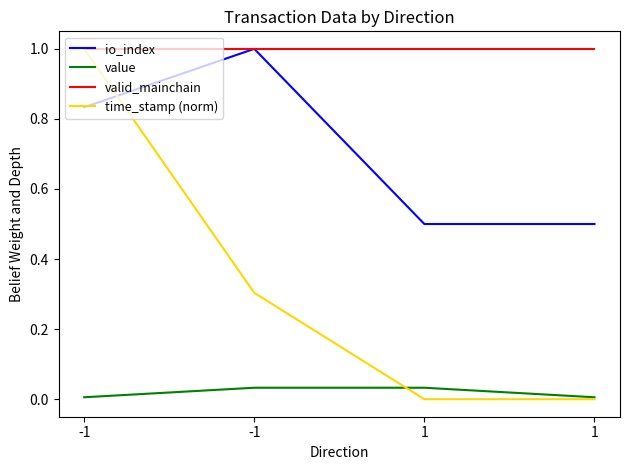

Where is time_stamp (norm) nearest to the value 0?

1